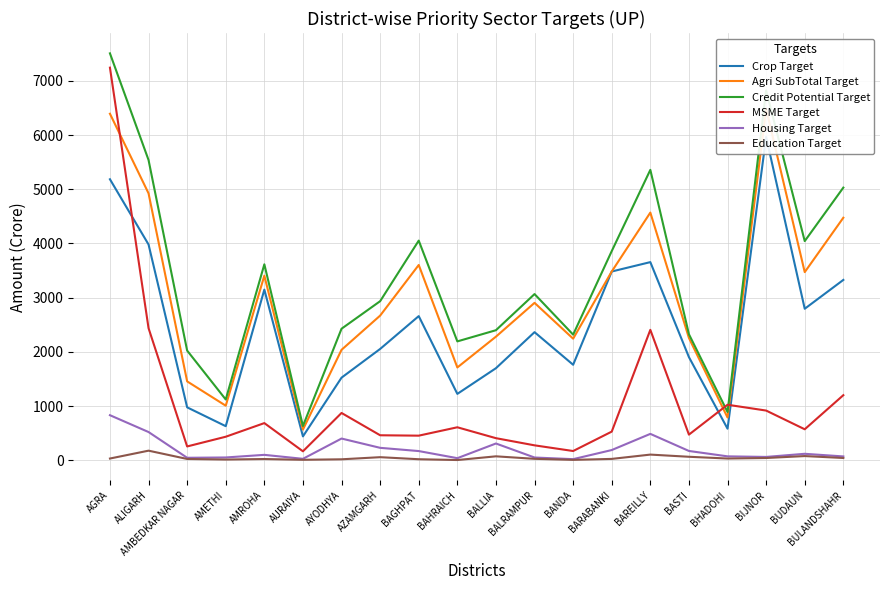

Rank the categories by Credit Potential Target value from highest to lowest.

AGRA, BIJNOR, ALIGARH, BAREILLY, BULANDSHAHR, BAGHPAT, BUDAUN, BARABANKI, AMROHA, BALRAMPUR, AZAMGARH, AYODHYA, BALLIA, BASTI, BANDA, BAHRAICH, AMBEDKAR NAGAR, AMETHI, BHADOHI, AURAIYA